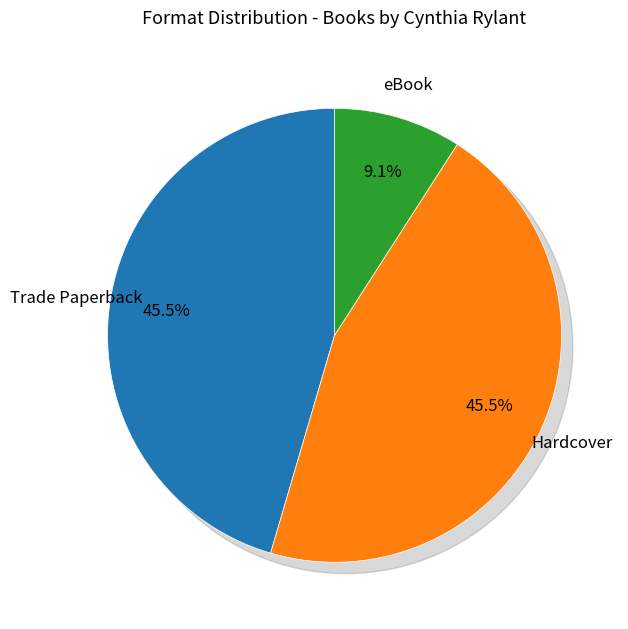

Is eBook the majority of the pie?

No